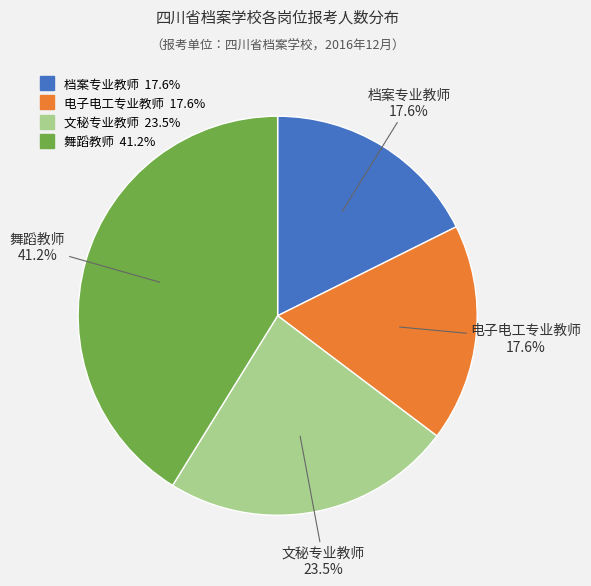

Which category has the biggest portion of the pie?

舞蹈教师